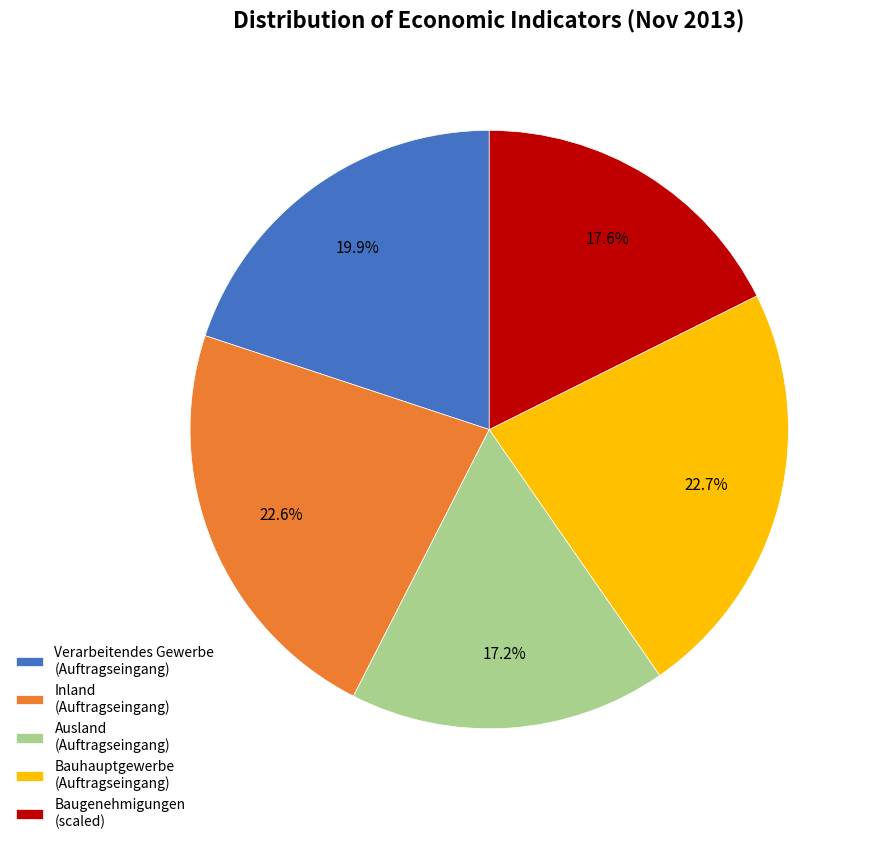

What is the total percentage of Baugenehmigungen (scaled) and Bauhauptgewerbe (Auftragseingang)?

40.3%